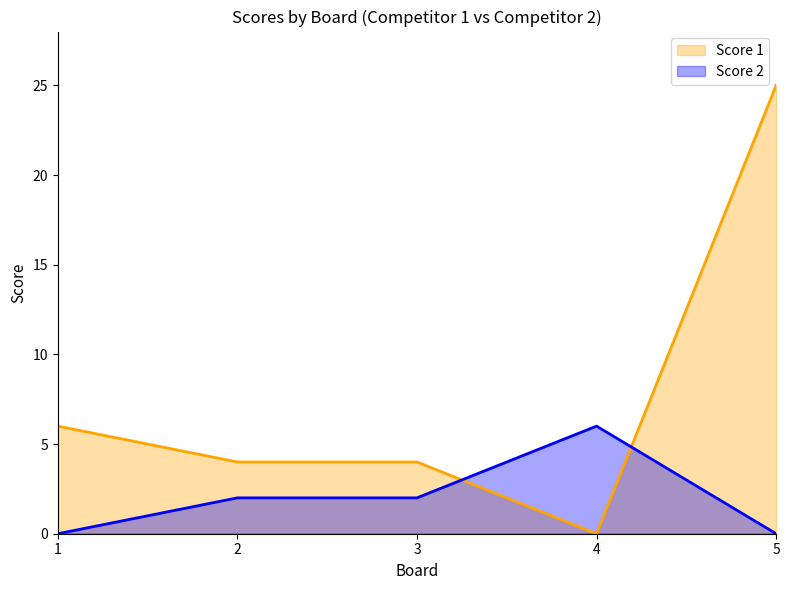

How many values in Score 2 are above zero?

3